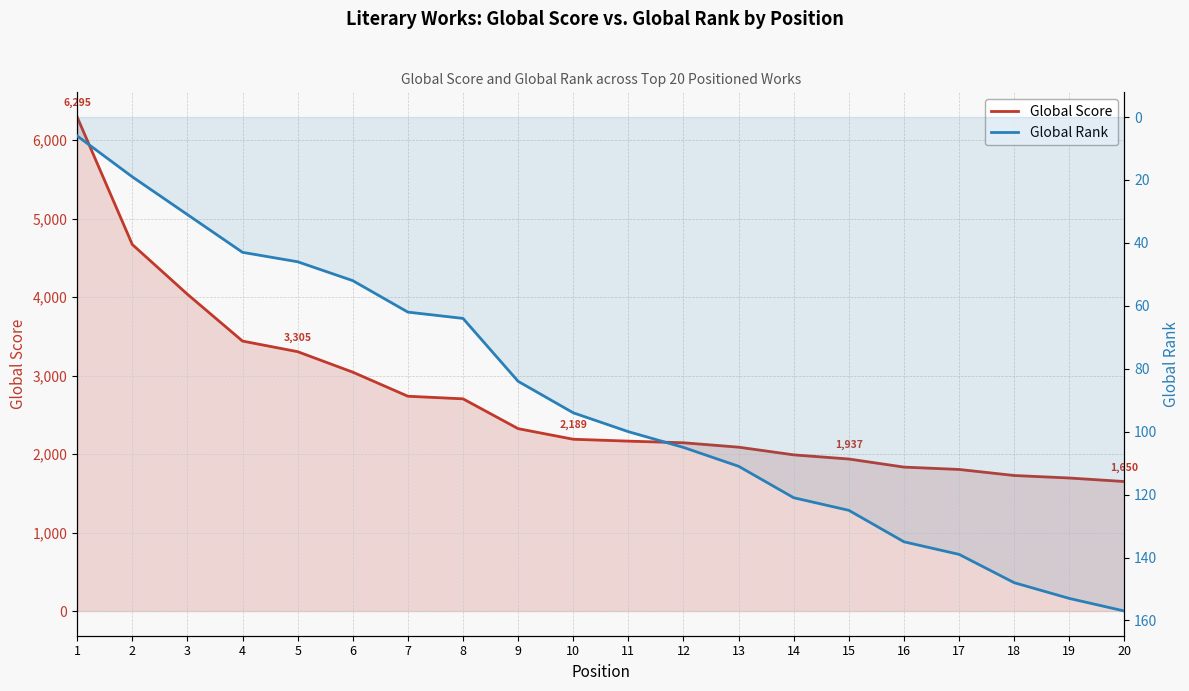

Between 3 and 14, which series saw the biggest shift?

Global Score (primary axis)